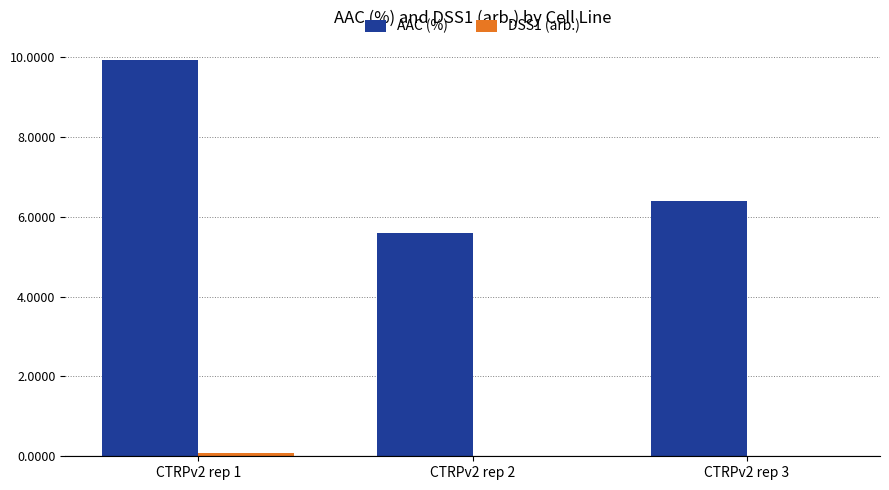

What is the sum of all AAC (%) values?

21.9